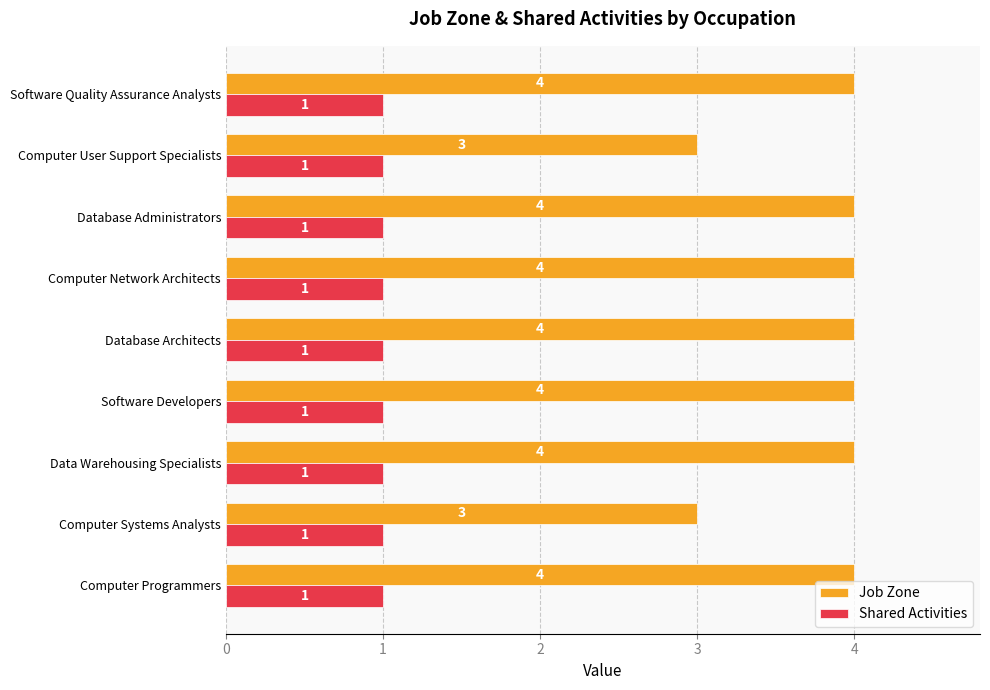

Count the number of data series in this chart.

2